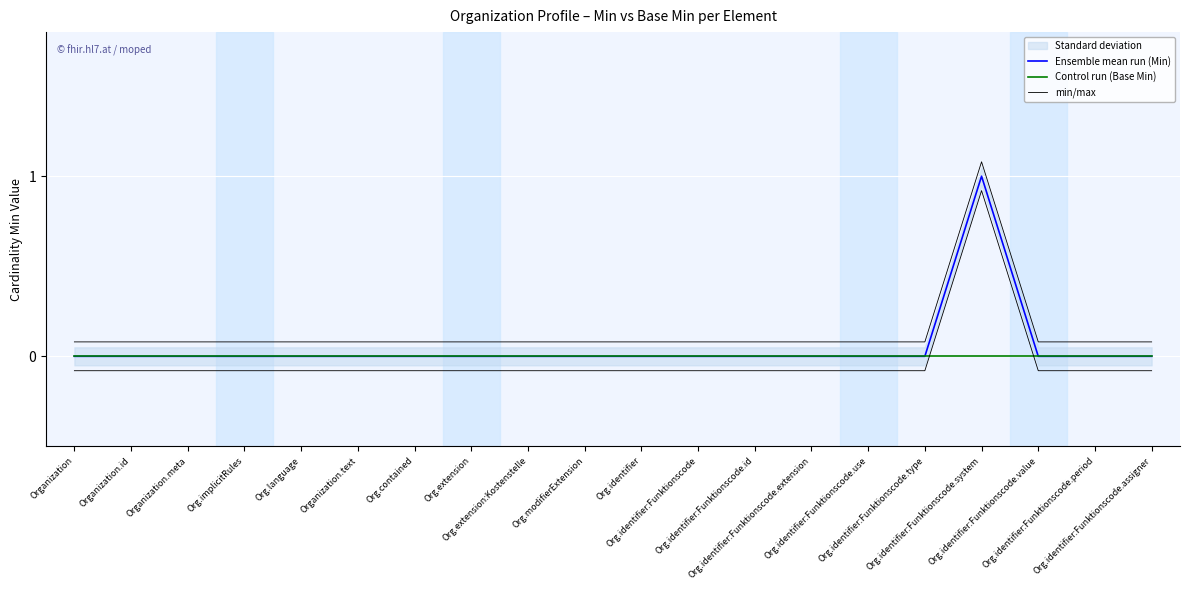

True or false: min/max and Ensemble mean run (Min) intersect in this chart.

False